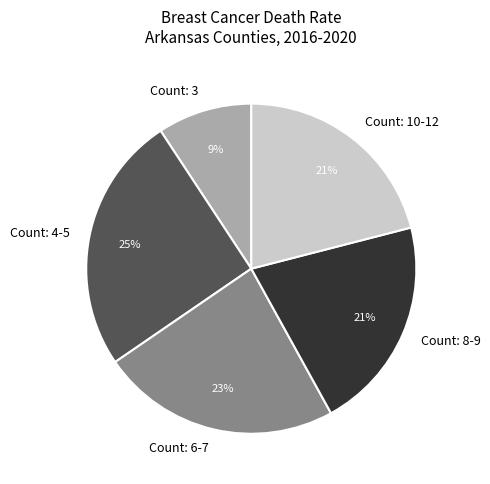

To the nearest percent, what percentage of the pie is Count: 10-12?

21%